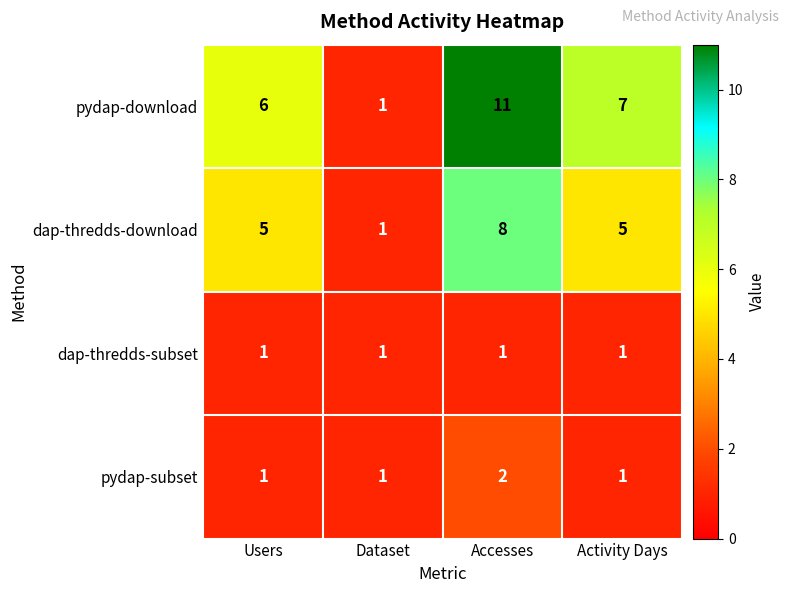

Which label corresponds to the largest value in the chart?

Accesses